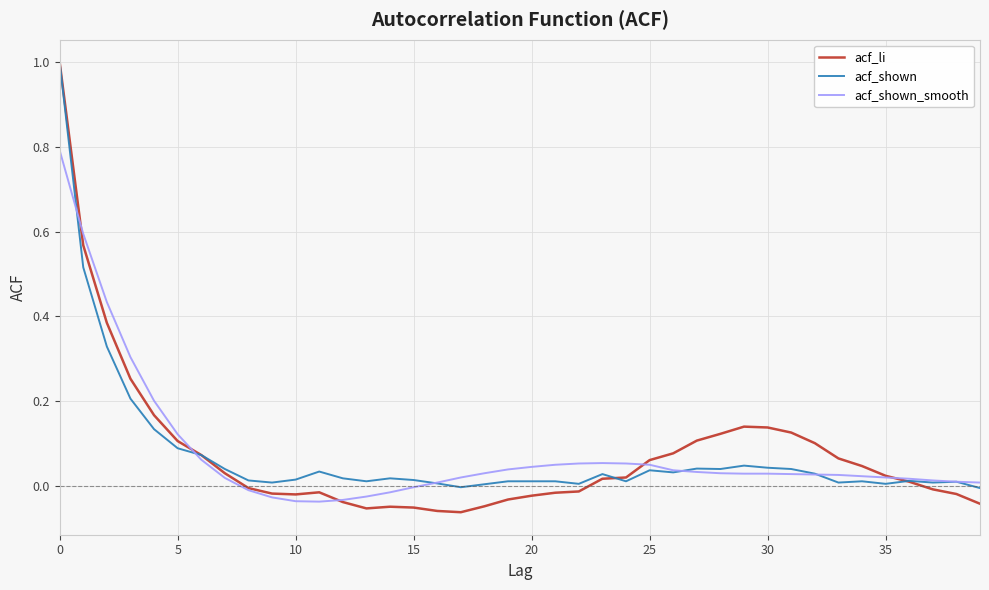

What is the greatest value displayed?

1.0